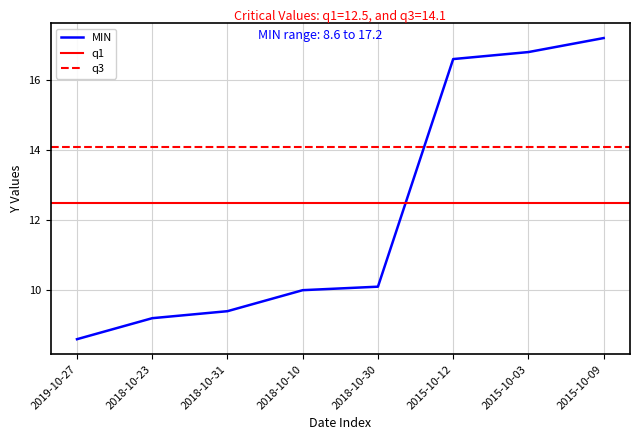

At how many categories does at least one series exceed 16?

3